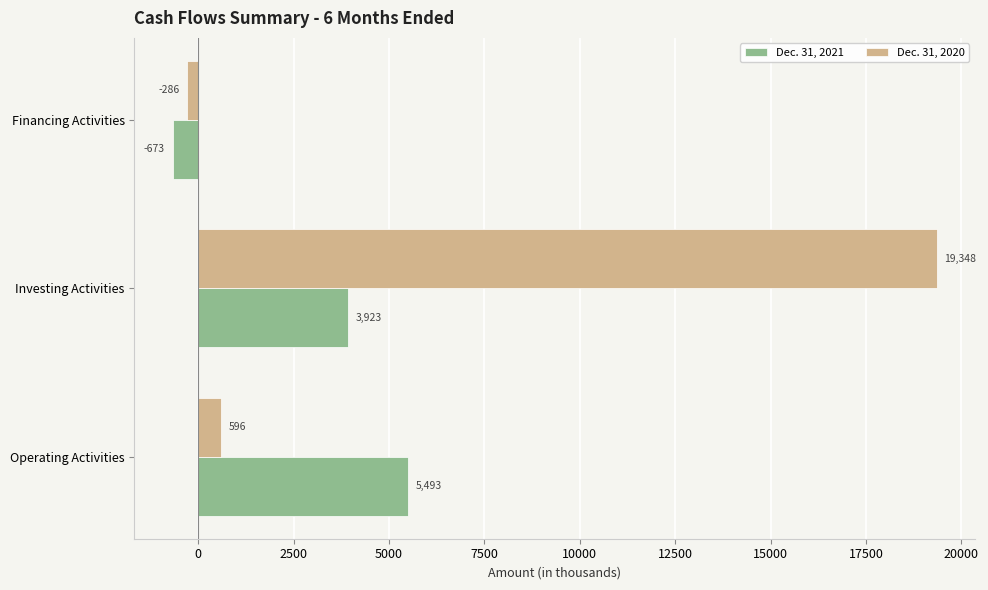

What is the minimum value for Dec. 31, 2020?

-286